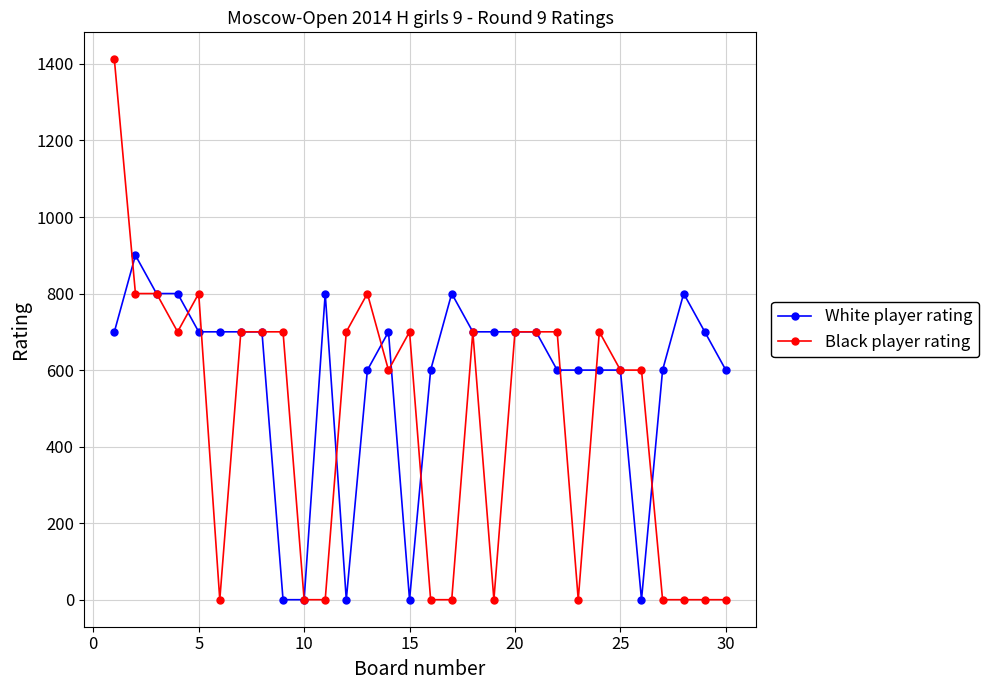

Which series has the largest range (max minus min)?

Black player rating